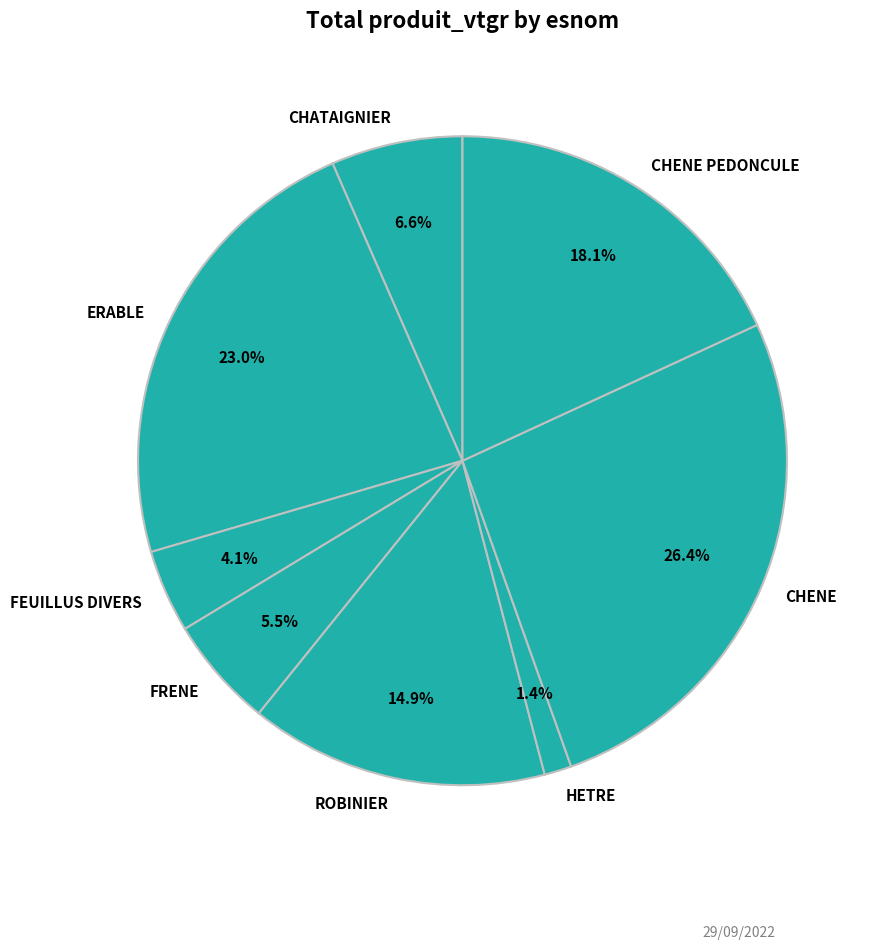

How many slices are in this pie chart?

8